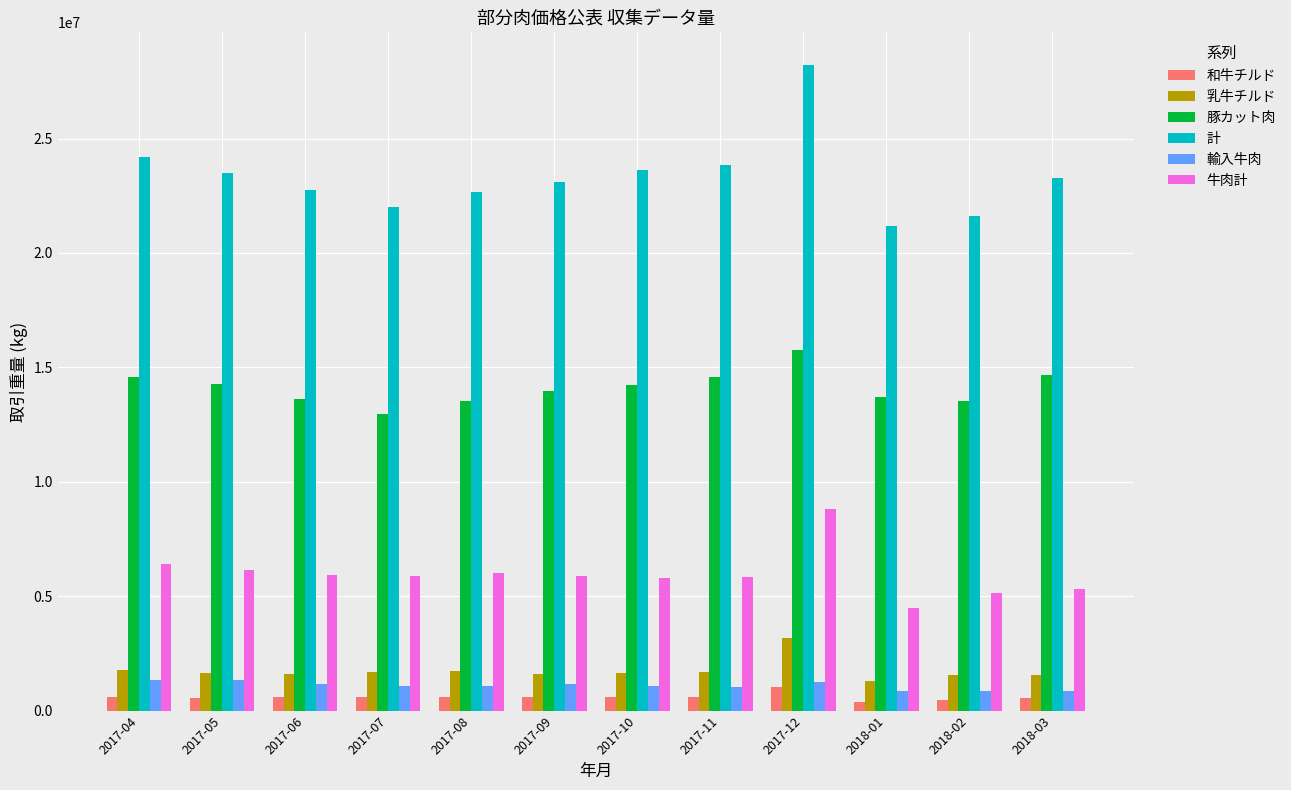

What is the total value across all series at 2017-12?

58305615